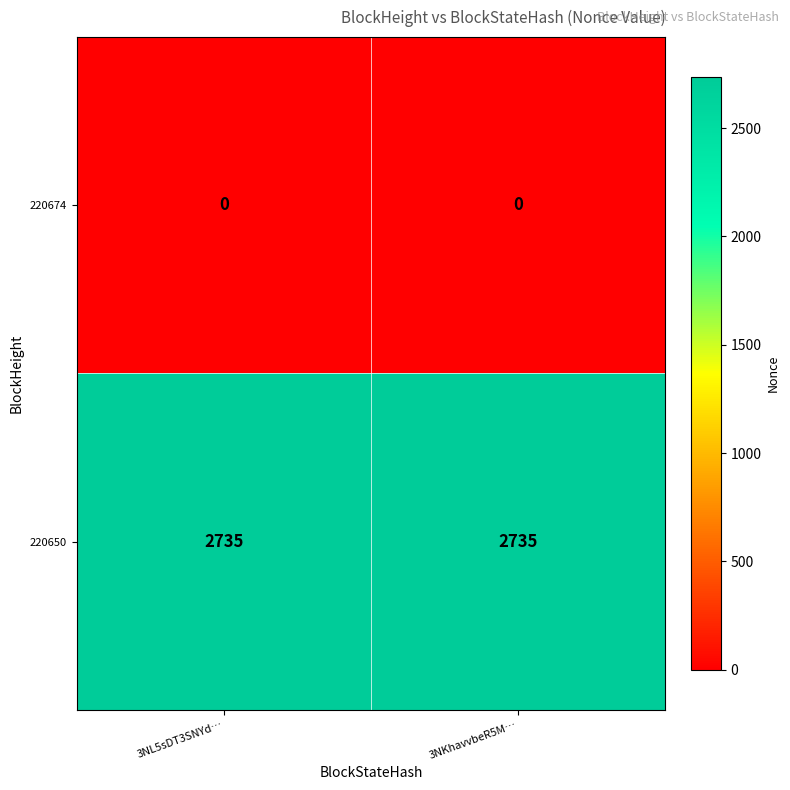

Which category has the lowest value in the 220674 series?

3NL5sDT3SNYd…